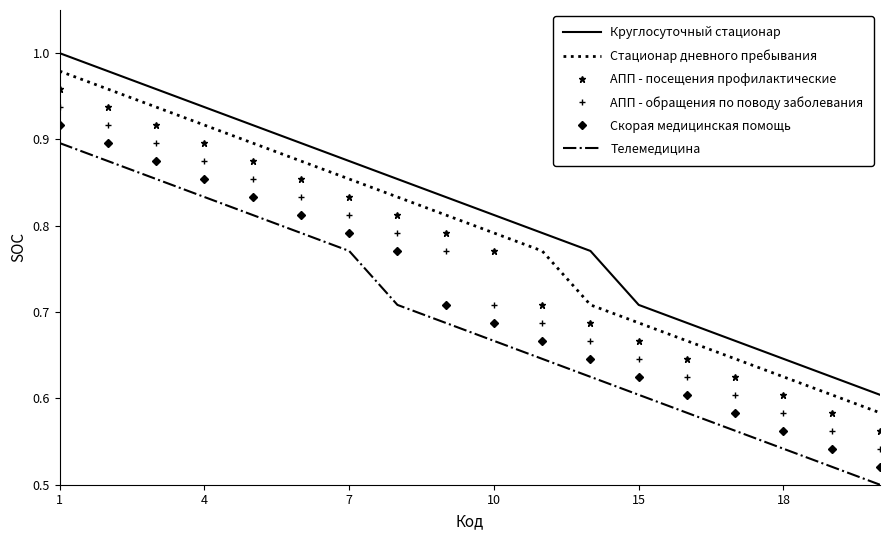

Rank the series by their average value, from lowest to highest.

Телемедицина, Скорая медицинская помощь, АПП - обращения по поводу заболевания, АПП - посещения профилактические, Стационар дневного пребывания, Круглосуточный стационар